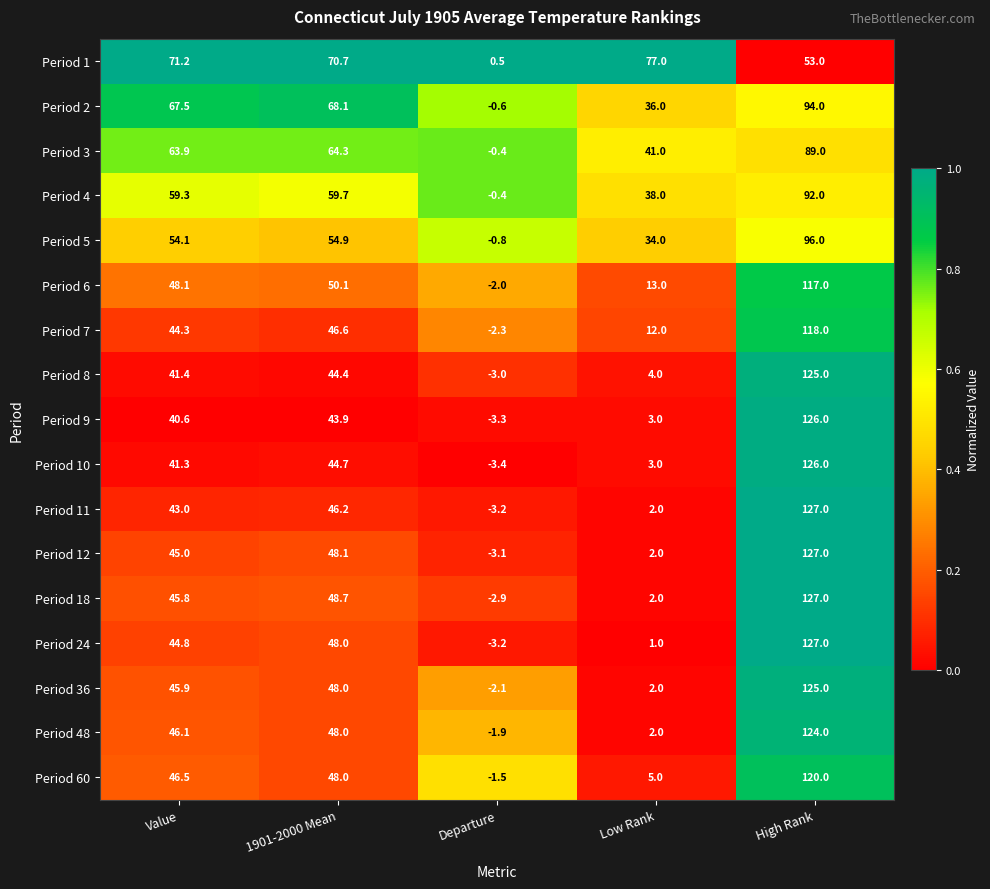

Count the number of data series in this chart.

17